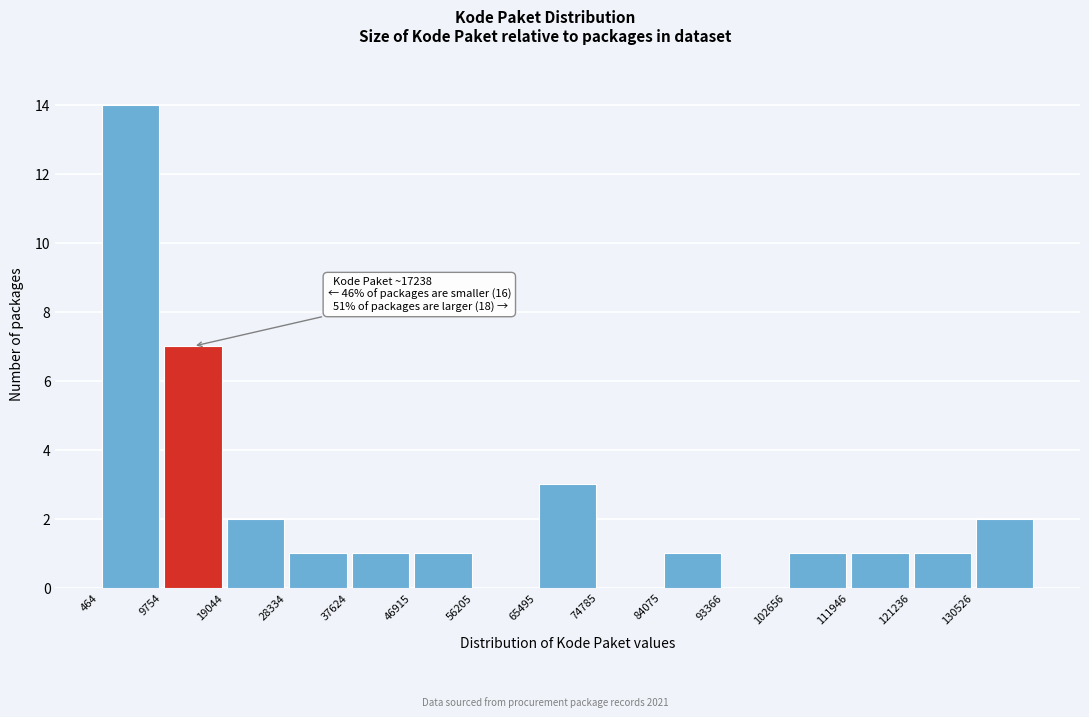

Which range on the x-axis has the tallest bar?

0 to 10000